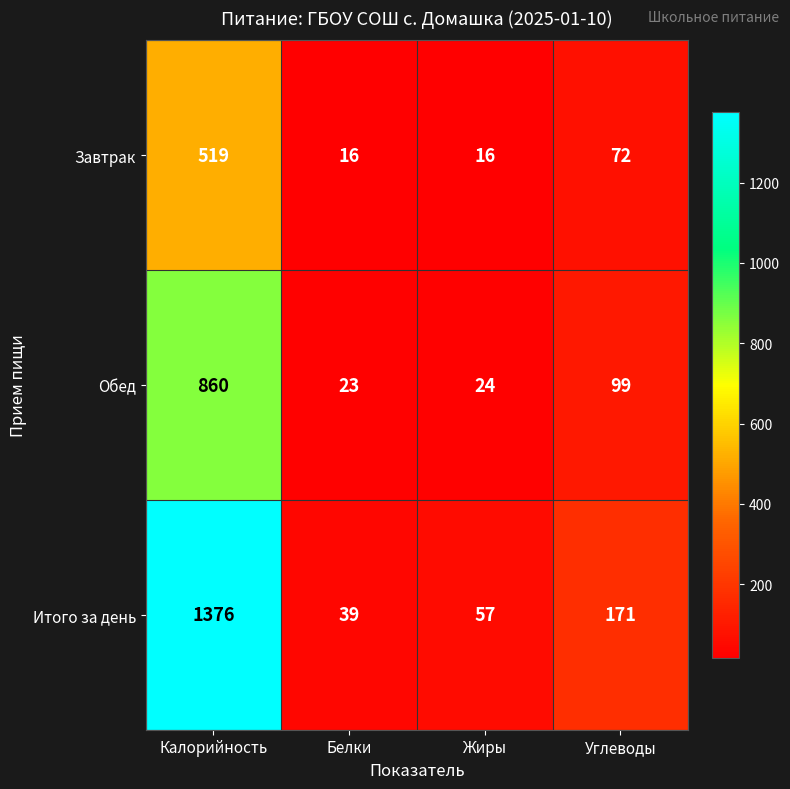

Which series has the largest total across all categories?

Итого за день